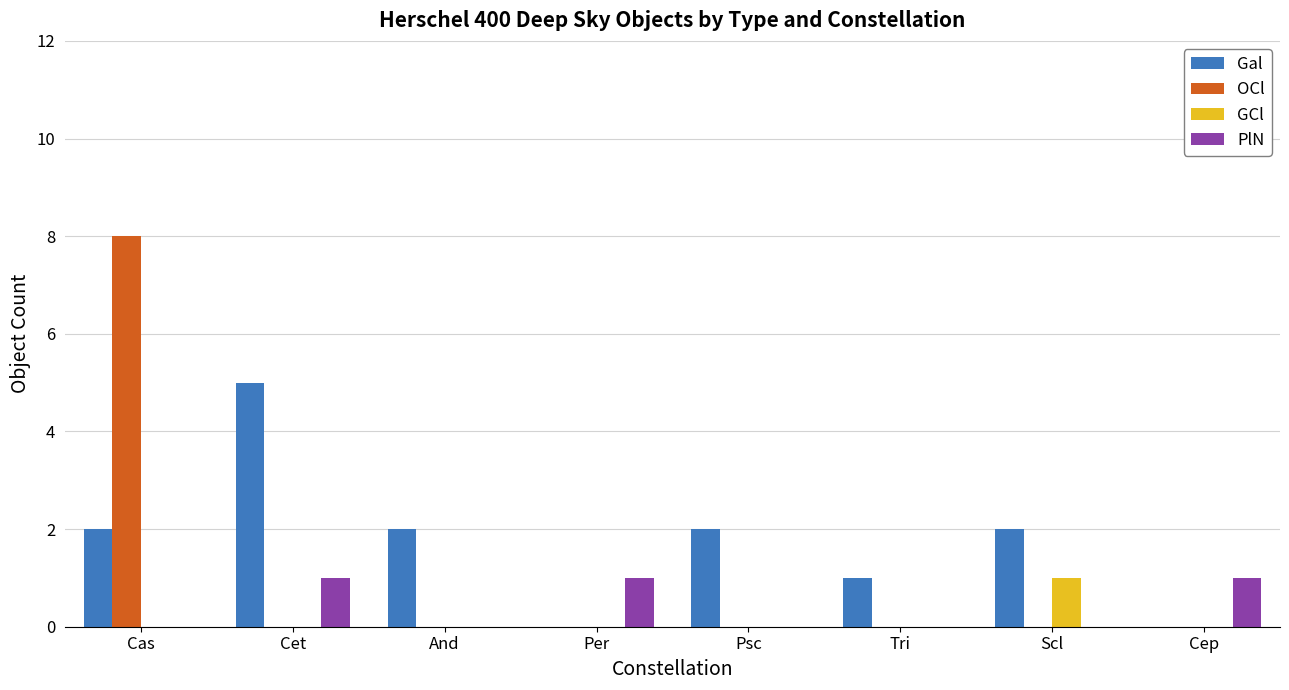

How many groups of bars are there?

8